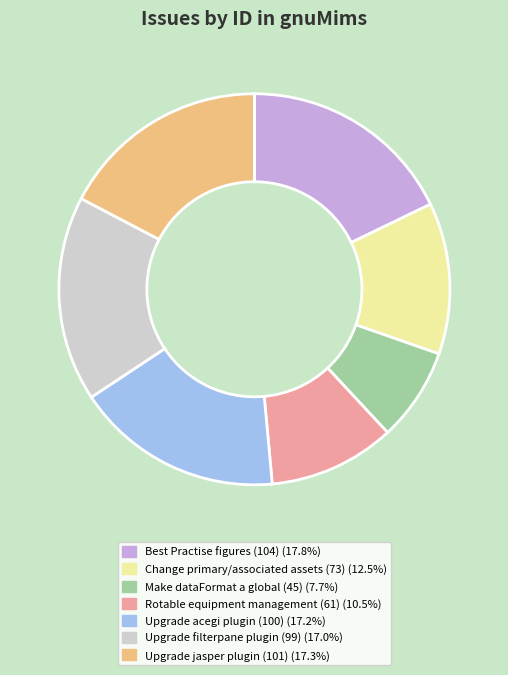

Approximately how many times larger is the value at Upgrade filterpane plugin (99) compared to Make dataFormat a global (45)?

2.2